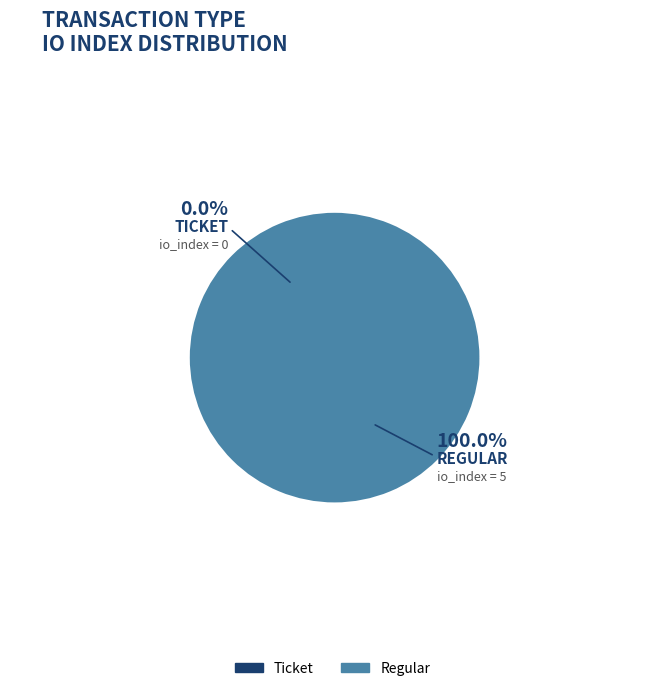

To the nearest percent, what portion does Regular (io_index=5) represent?

100%